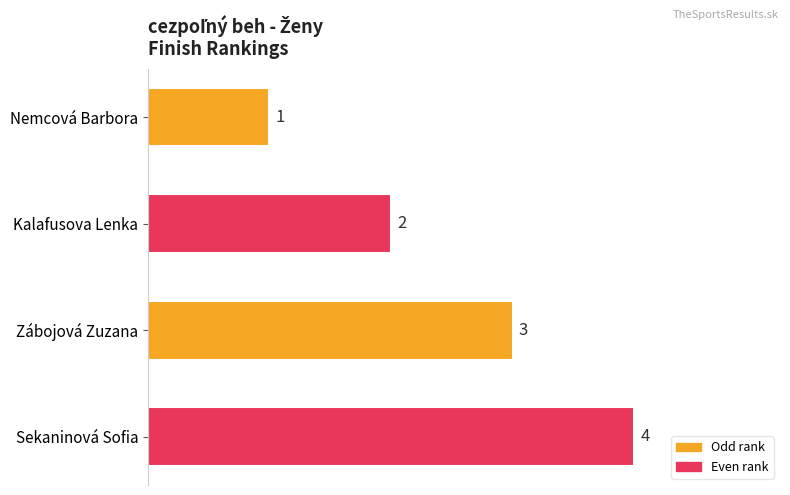

List the labels in order of value, largest first.

Sekaninová Sofia, Zábojová Zuzana, Kalafusova Lenka, Nemcová Barbora